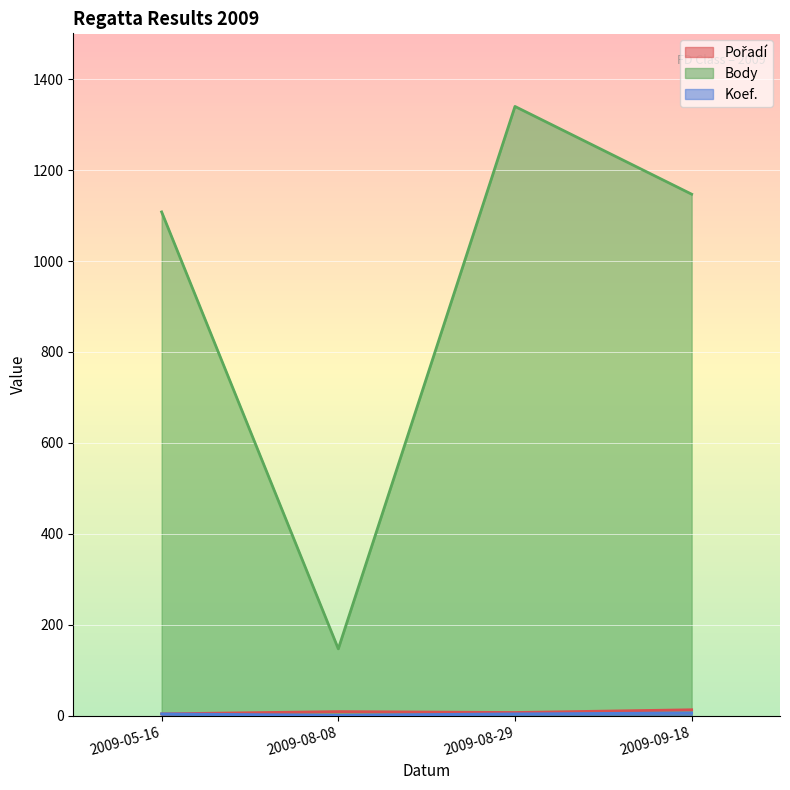

The Body series shows 1108 at 2009-05-16. True or false?

True